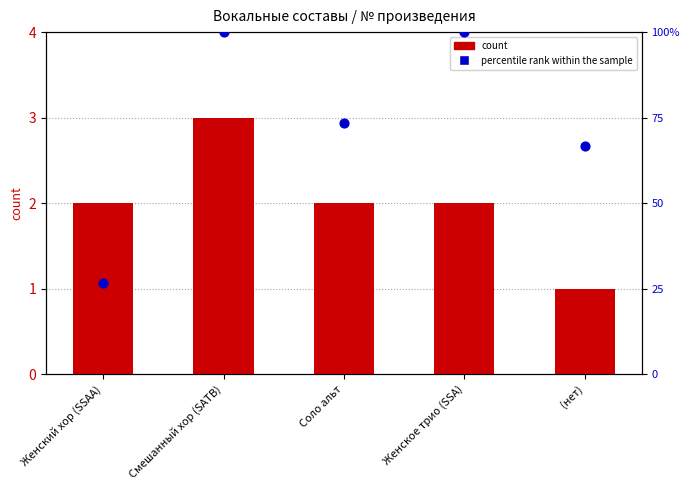

Which series reaches the minimum Y coordinate?

count